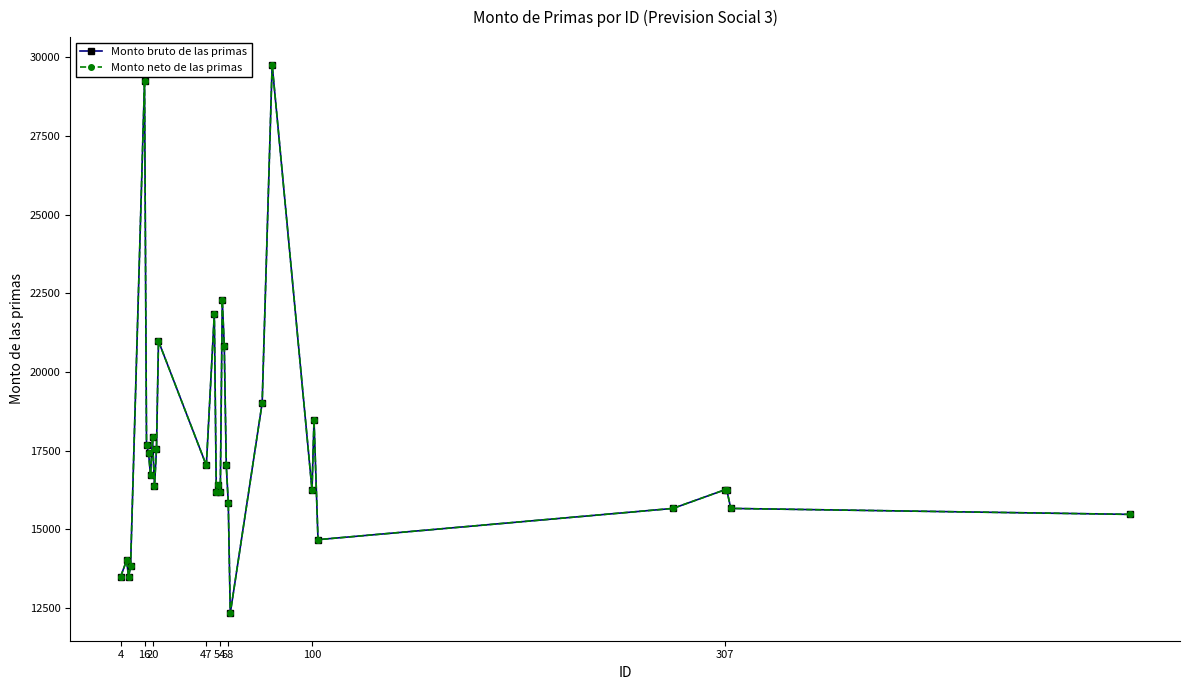

Is this an area chart (filled region under the line)?

No